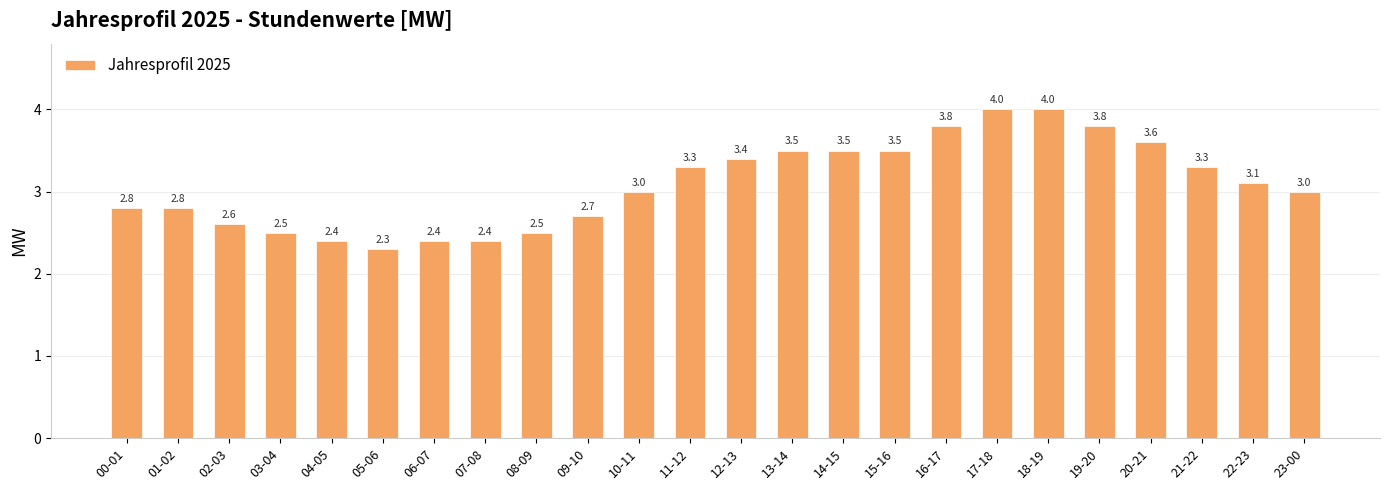

Is it true that the value at 20-21 is 3.6?

True